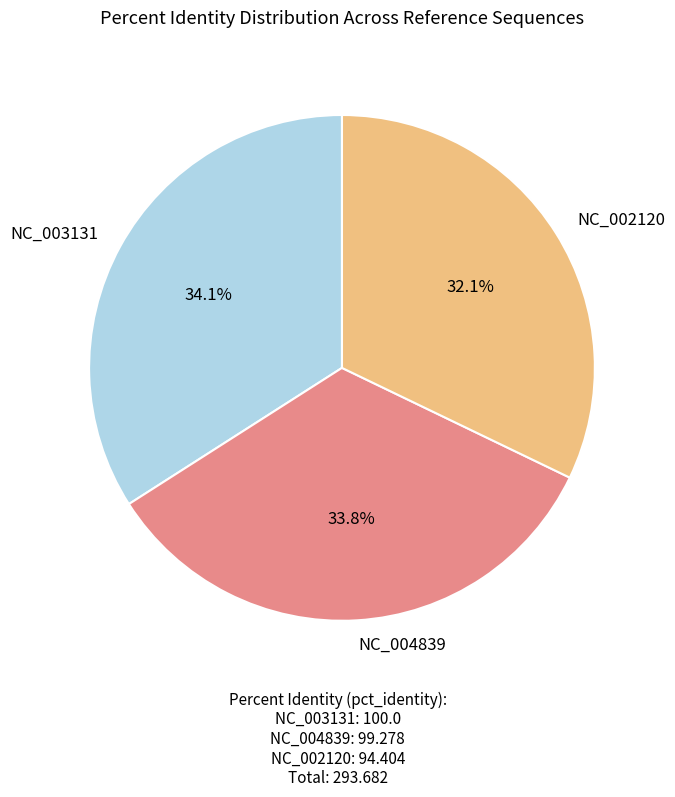

Does NC_002120 represent more than half of the total?

No